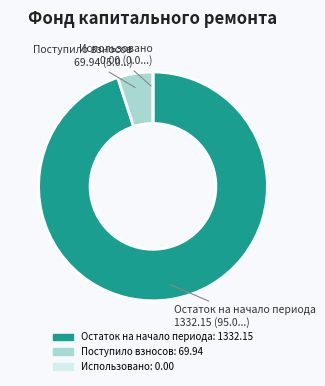

The Остаток на начало периода slice represents 87% of the pie. True or false?

False